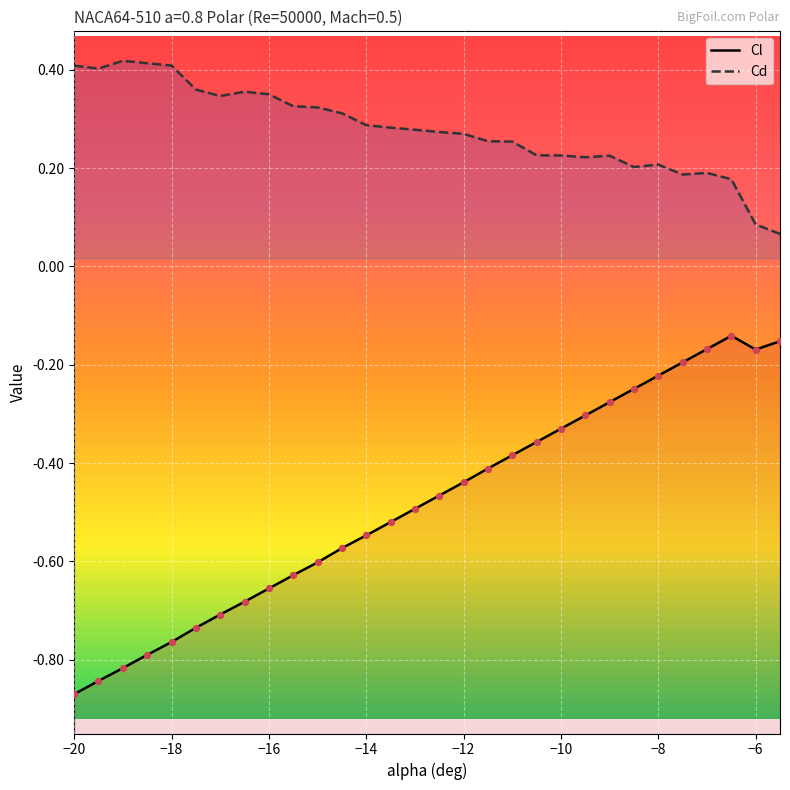

Which series has the largest Y range (max minus min)?

Cl